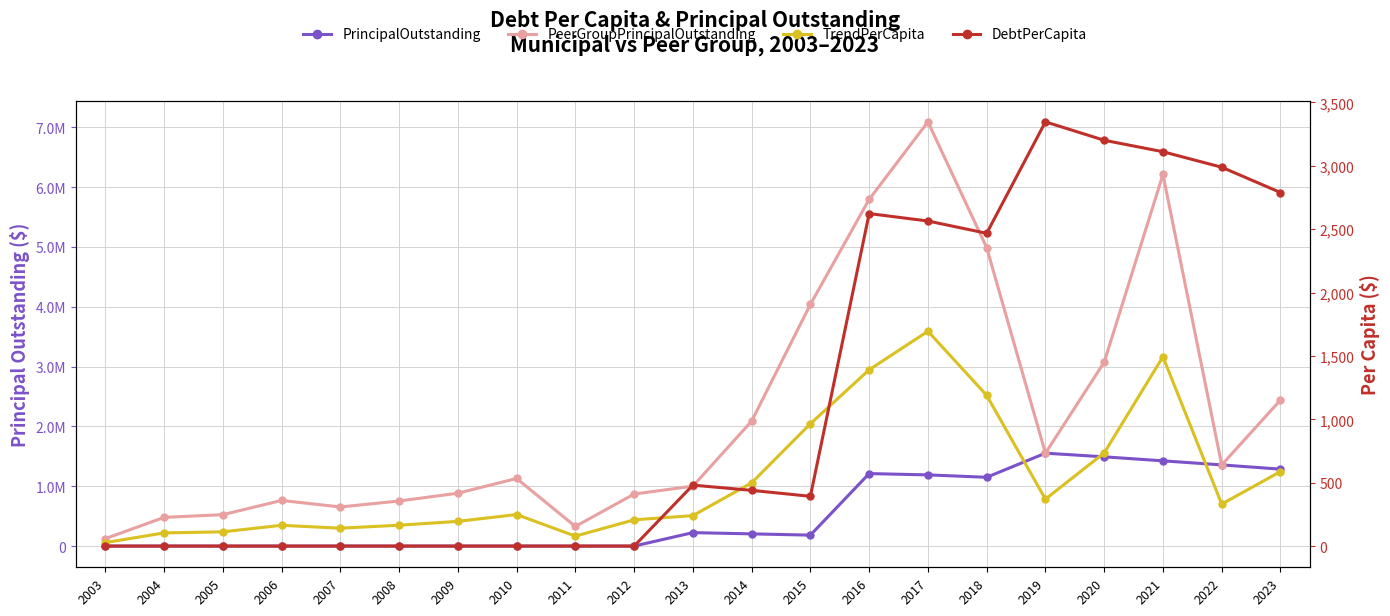

Between 2012 and 2011, which is larger?

2012